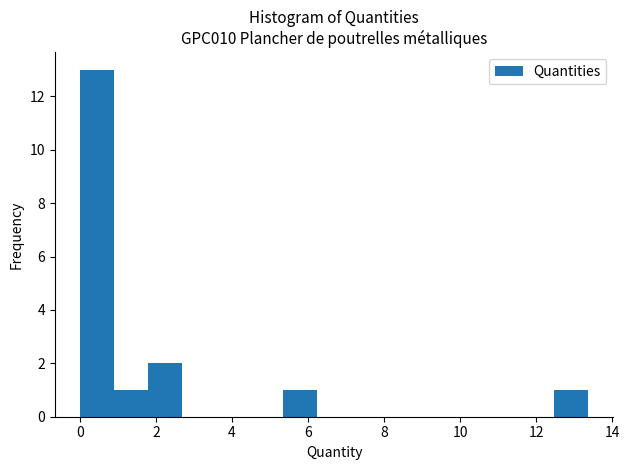

What is the height of the bar covering 1.0 to 1.8 on the x-axis? Neither the bar edges nor the heights are printed on the chart, so give them approximately, as read against the axes.

1